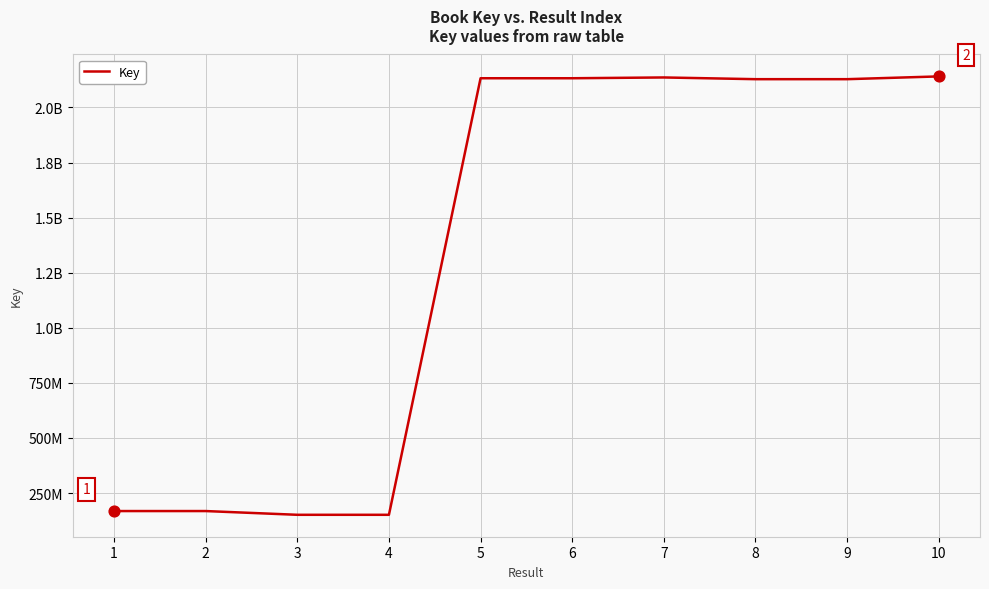

What is the ratio of the value at 7 to the value at 3?

14.1